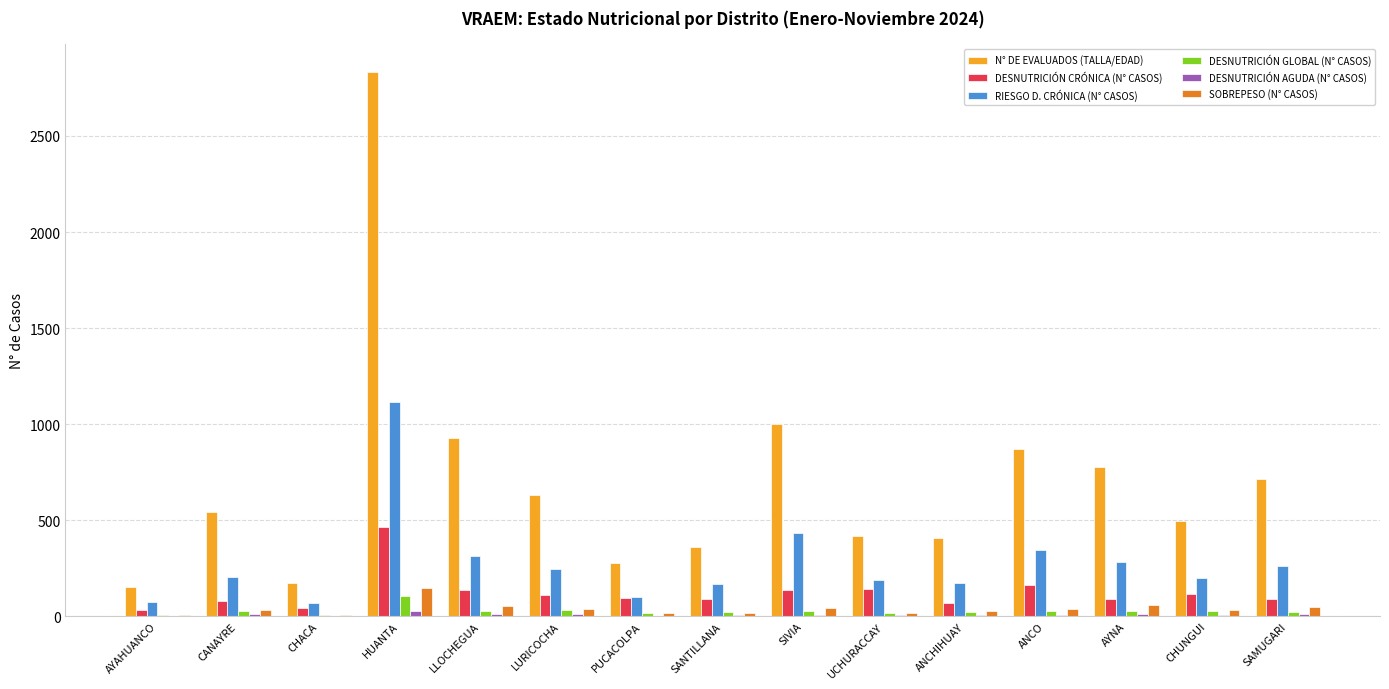

How many groups of bars are there?

15